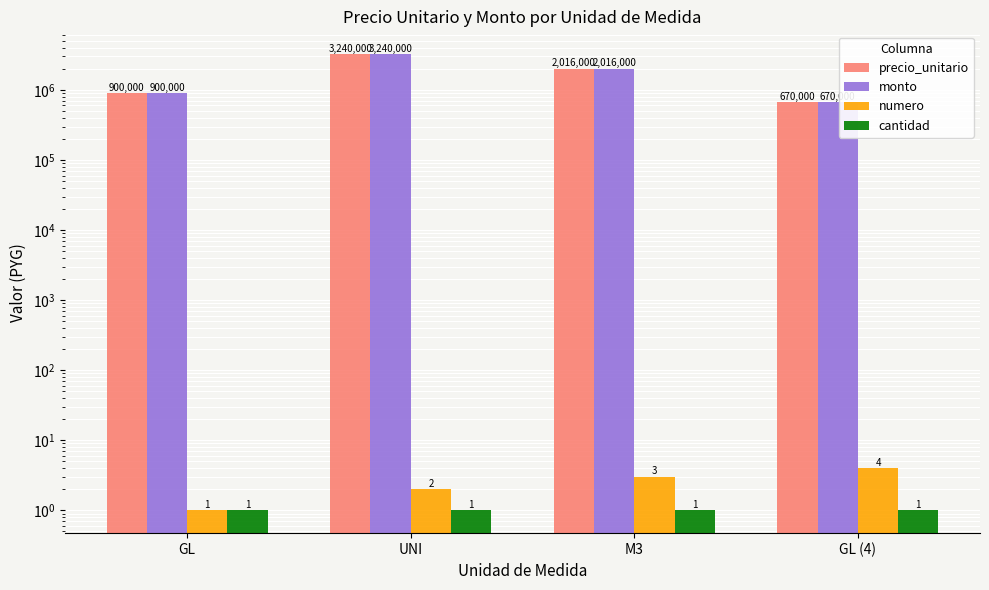

Reading left to right, extract all data points from this chart.

precio_unitario: GL=900000	UNI=3240000	M3=2016000	GL (4)=670000
monto: GL=900000	UNI=3240000	M3=2016000	GL (4)=670000
numero: GL=1	UNI=2	M3=3	GL (4)=4
cantidad: GL=1	UNI=1	M3=1	GL (4)=1